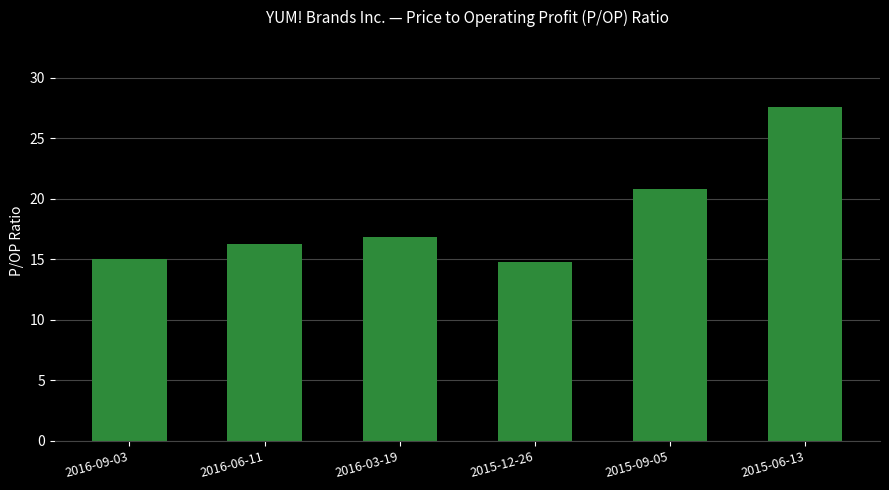

What is the approximate value at 2016-03-19?

16.9